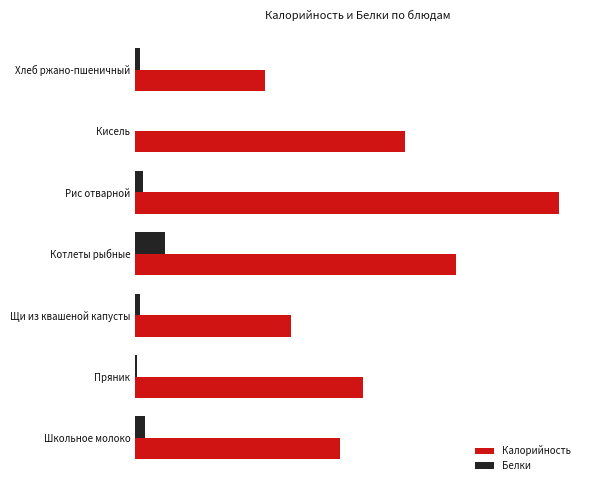

What are all the series names shown in the legend?

Калорийность, Белки